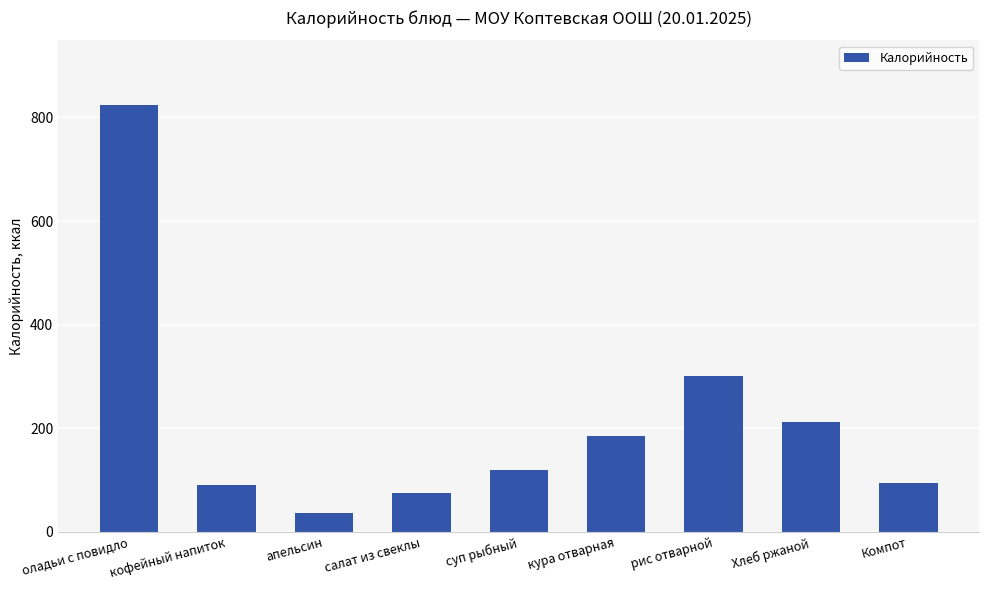

What is the difference between the maximum and minimum values?

788.0